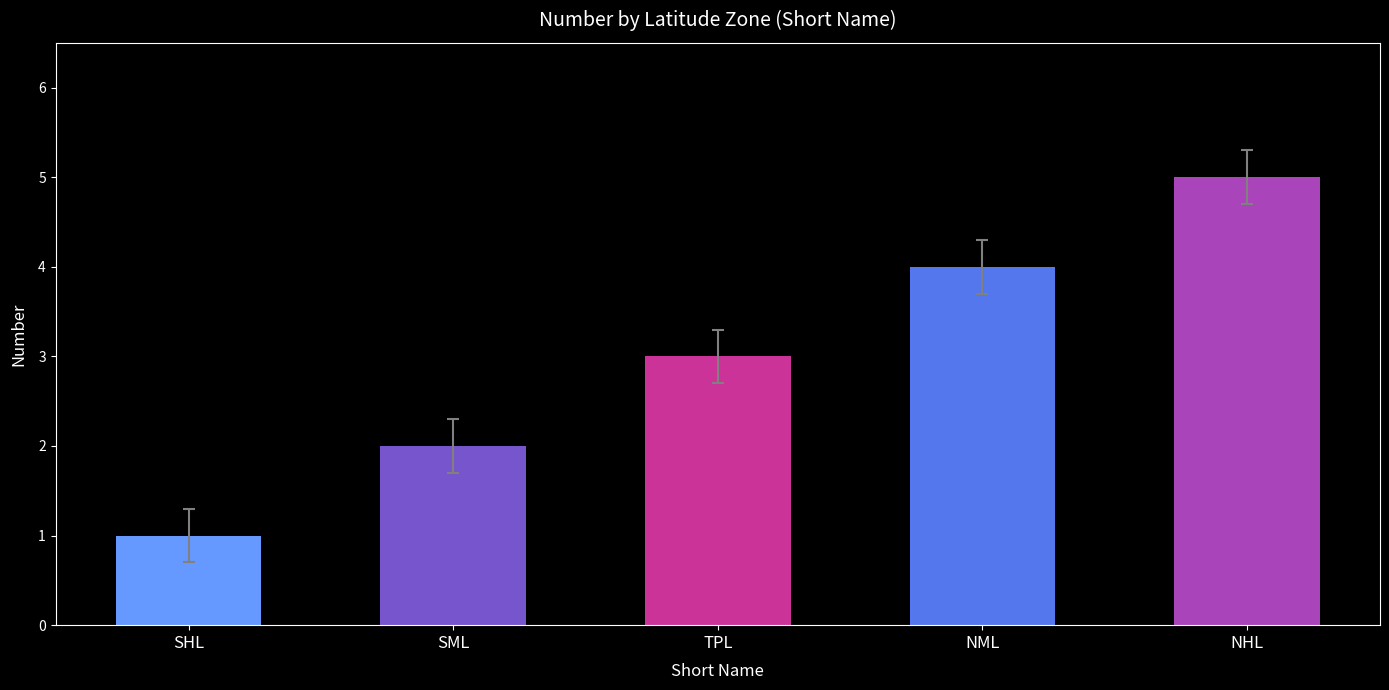

How many bars are there in total?

5